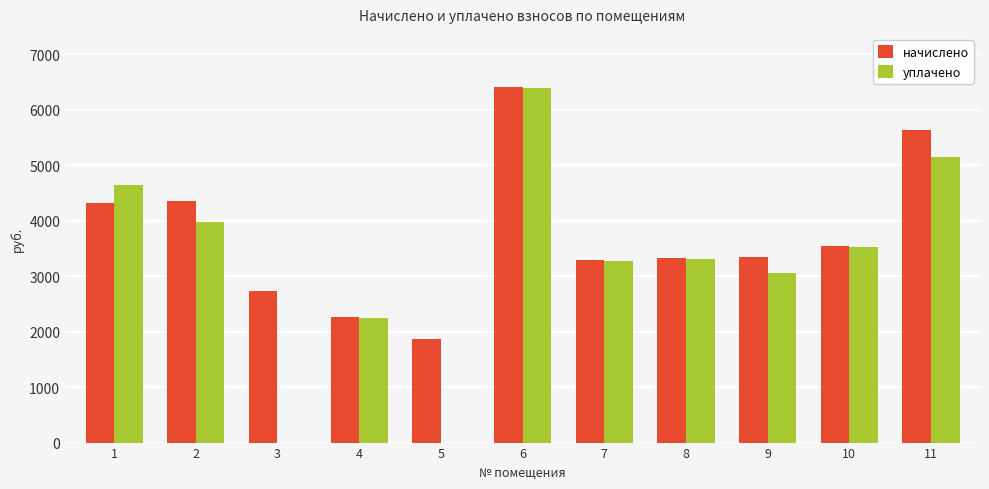

What is the sum of all начислено values?

41016.1